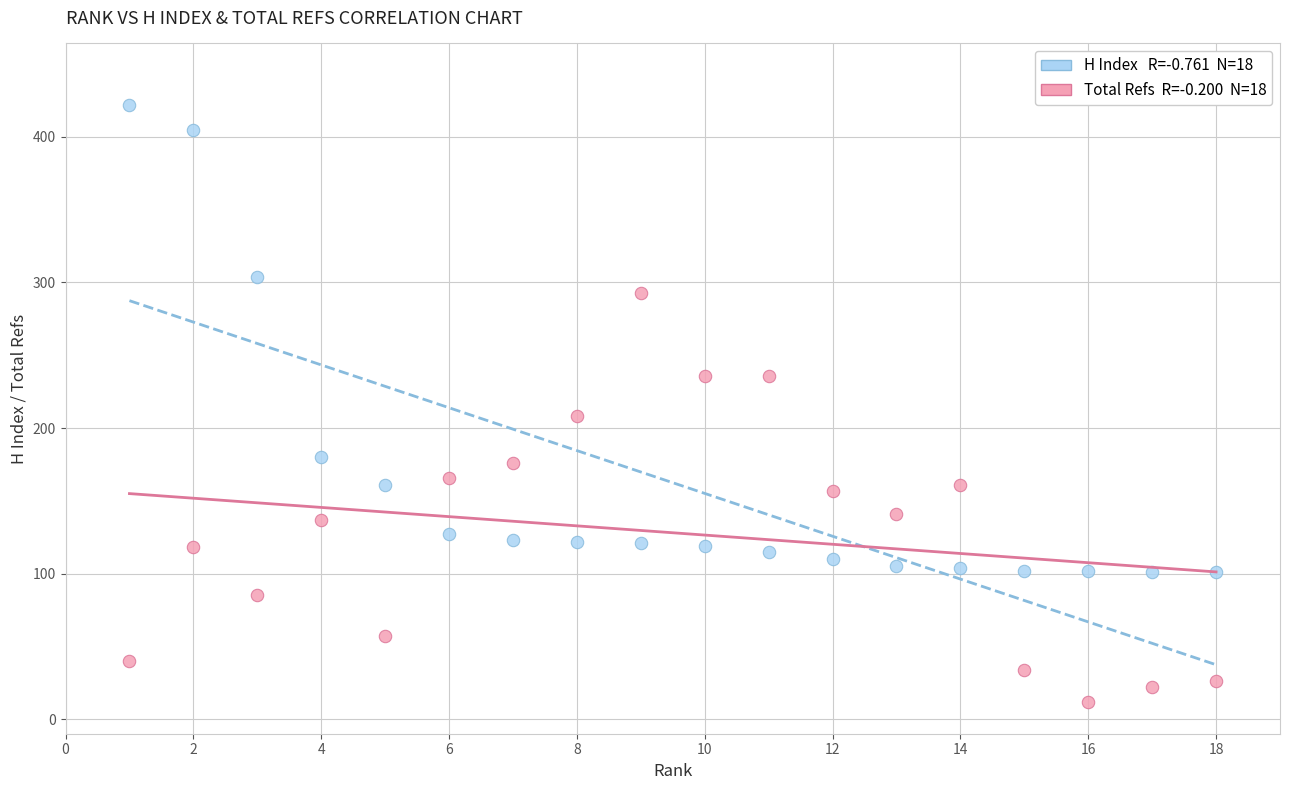

Across all data points, what is the range of Y values (max minus min)?

410